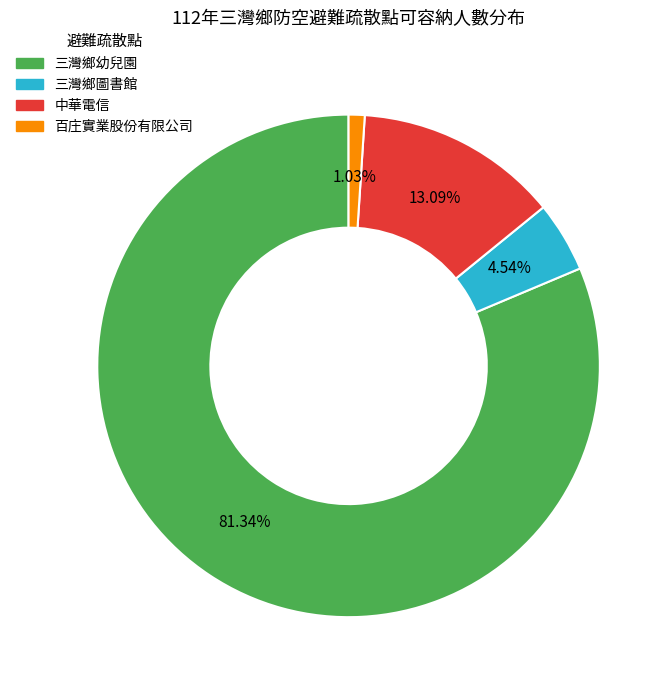

Count the number of slices in the pie.

4